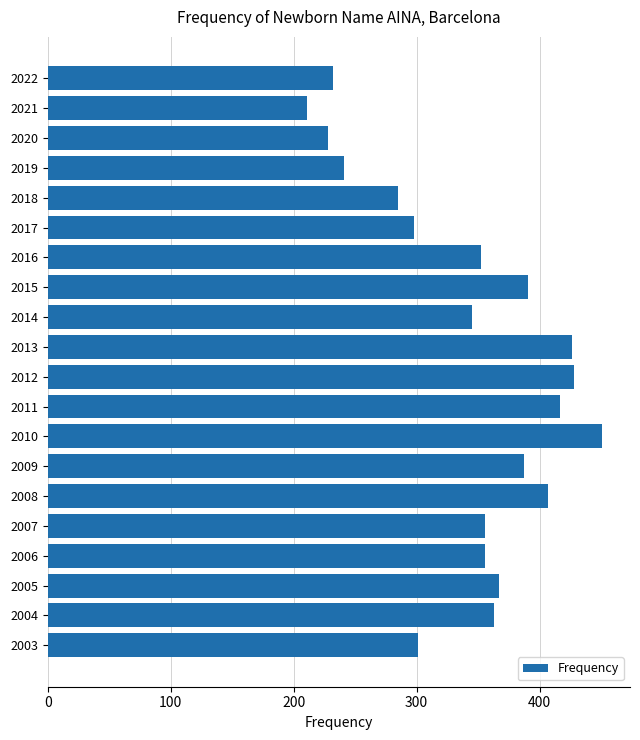

What is the approximate value at 2016, to the nearest 50?

350